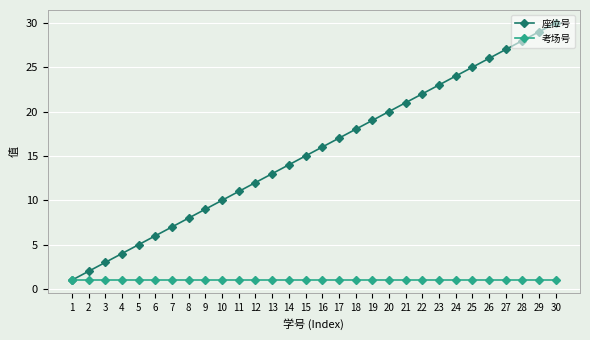

What is the maximum value for 座位号?

30